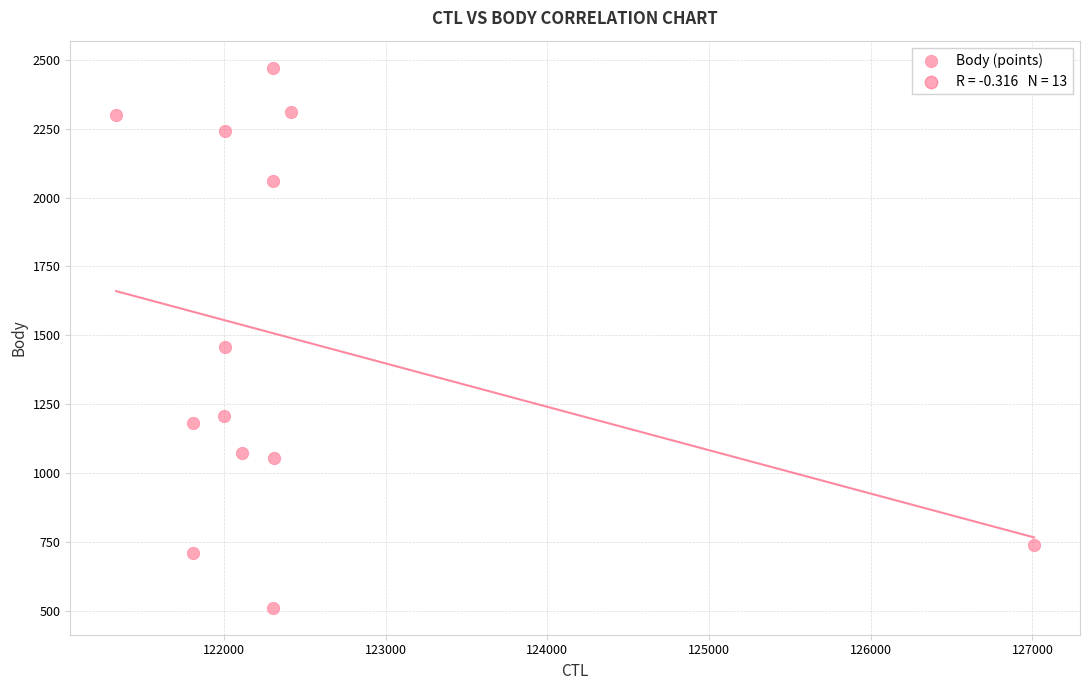

What Y value in the scatter plot is closest to 1491?

1457